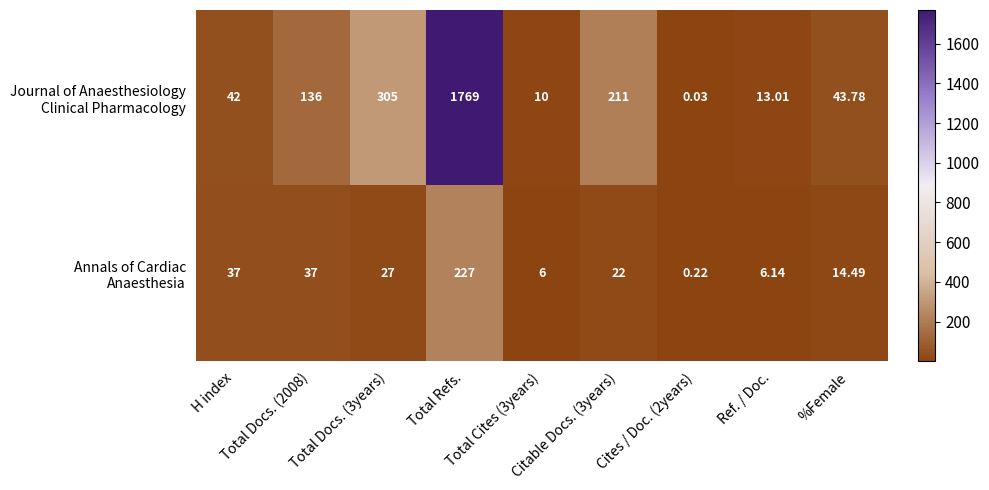

Which series has the largest total across all categories?

Journal of Anaesthesiology Clinical Pharmacology